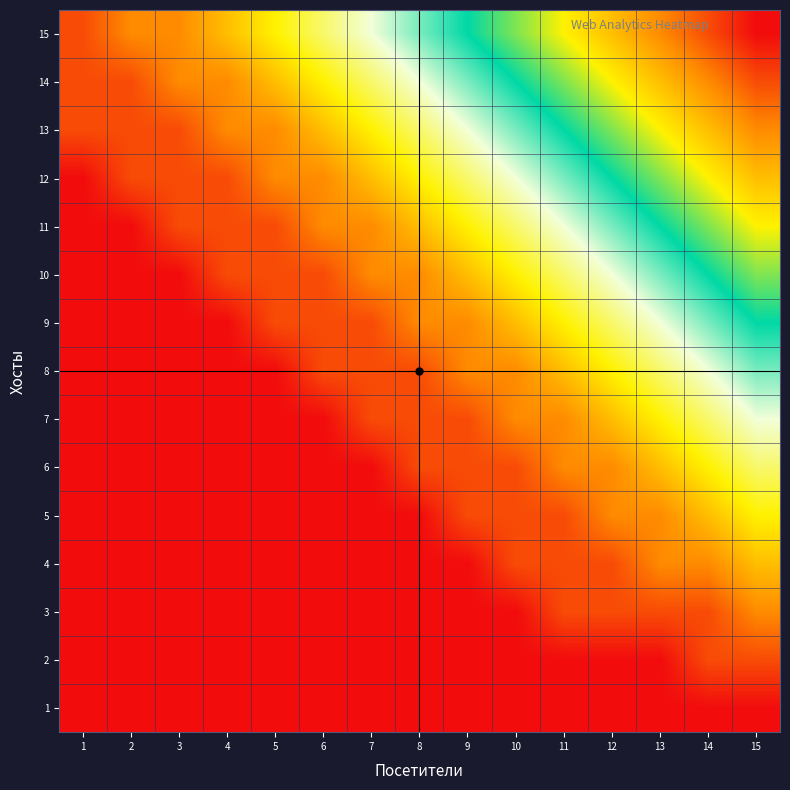

What is the total value across all series at 4?

25